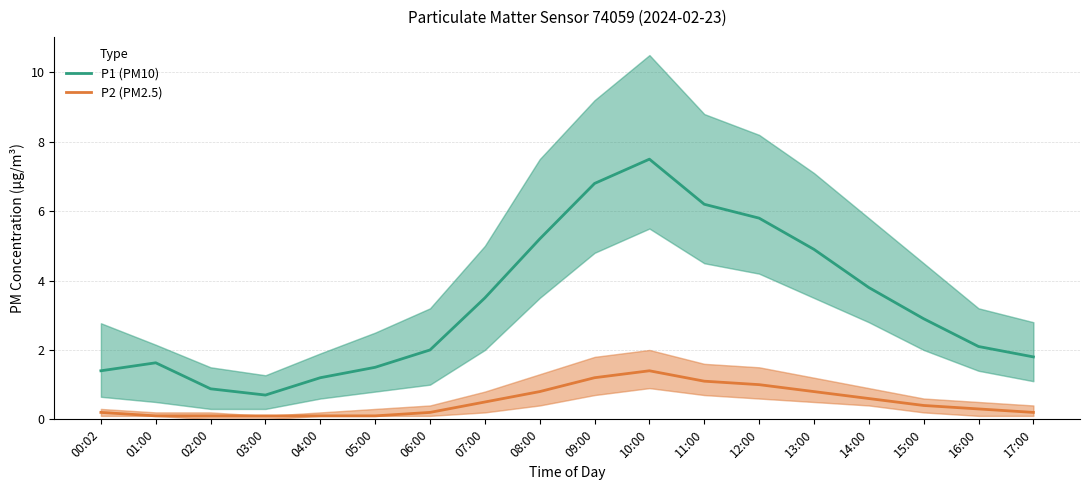

Which series has the widest spread of values?

P1 (PM10)